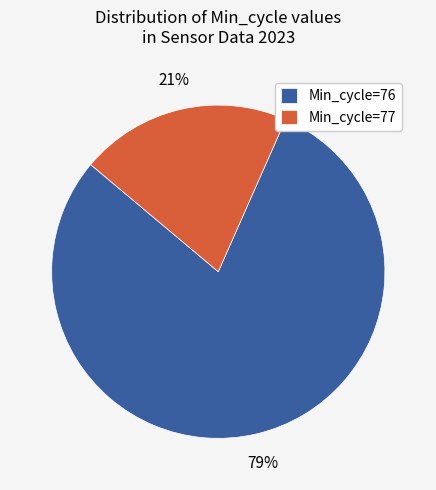

Do Min_cycle=77 and Min_cycle=76 together represent more than half of the pie?

Yes